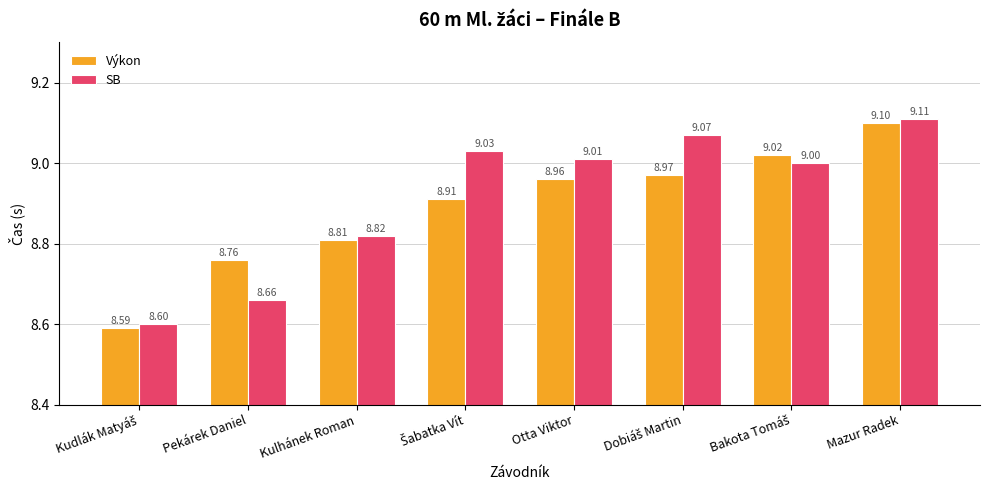

What is the total value across all series at Mazur Radek?

18.2